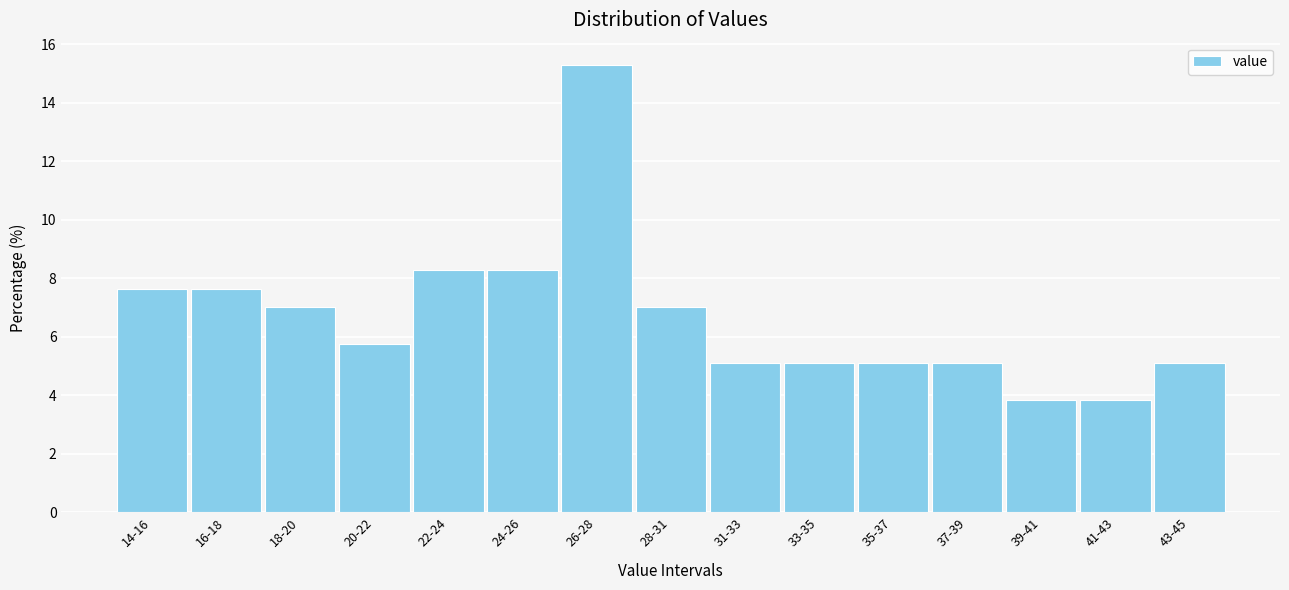

Reading left to right, transcribe all the data shown in this chart.

7.6	7.6	7.0	5.7	8.3	8.3	15.3	7.0	5.1	5.1	5.1	5.1	3.8	3.8	5.1